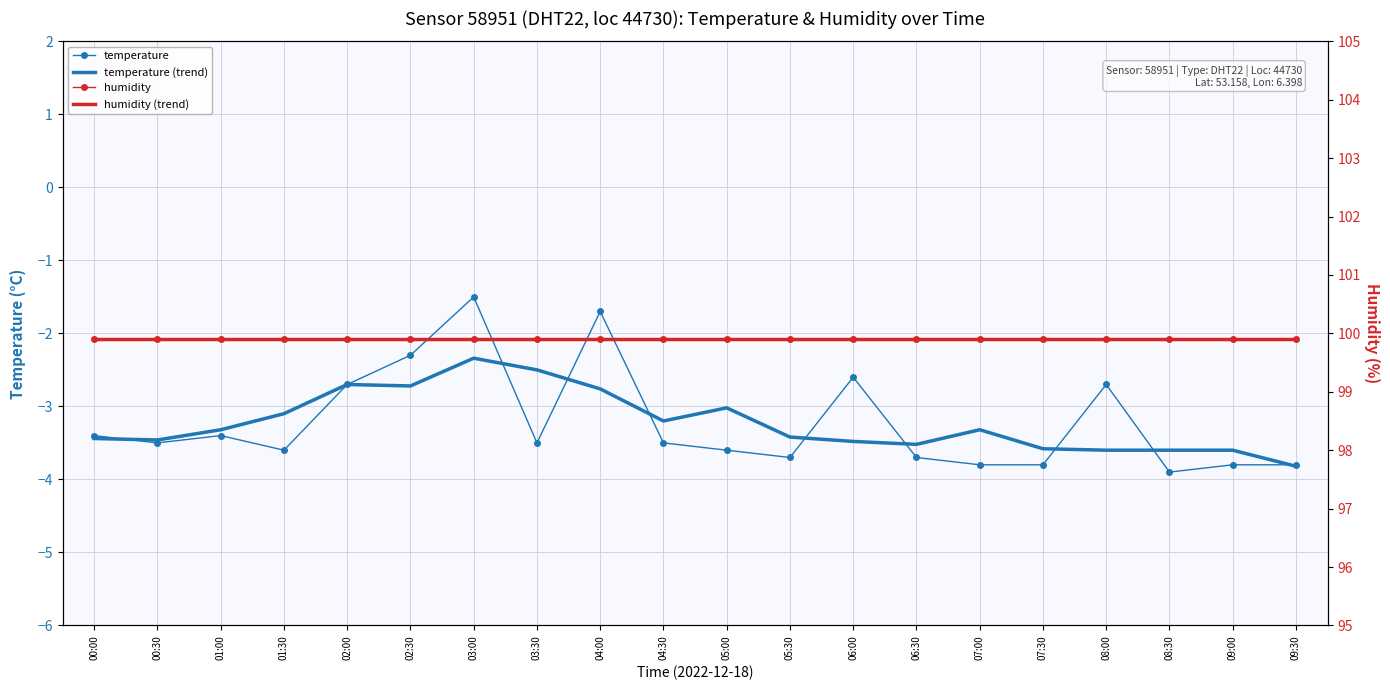

What is the label of the 3rd point from the right?

08:30